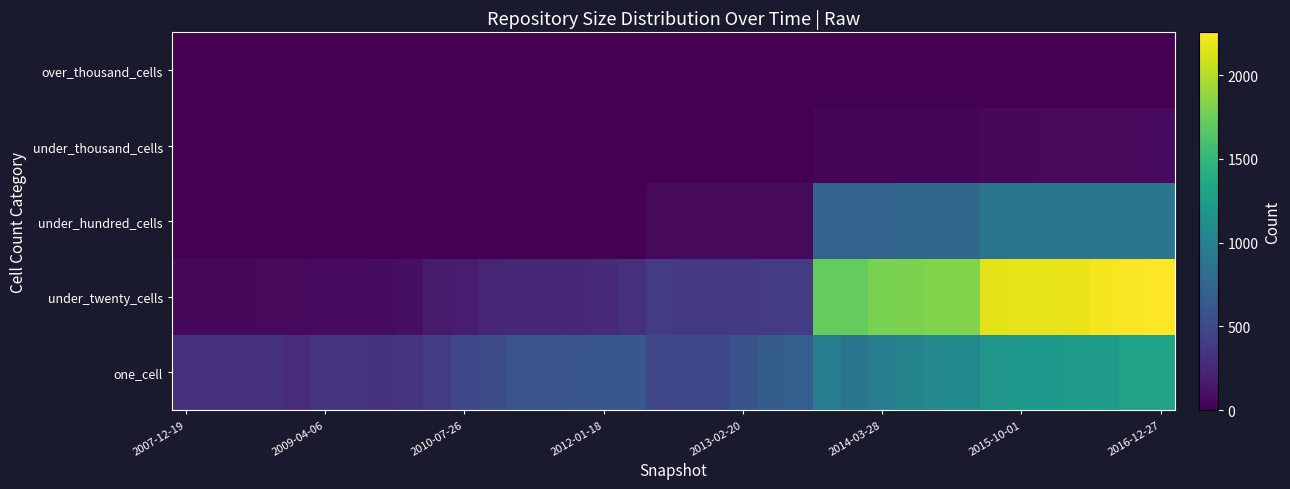

Reading left to right, transcribe all the data shown in this chart.

one_cell: 312	315	316	321	283	344	345	334	340	392	483	524	587	586	593	624	610	484	492	493	564	666	673	945	875	963	1009	1060	1067	1174	1204	1203	1226	1247	1302	1302
under_twenty_cells: 51	51	51	58	58	69	69	71	91	161	174	230	251	254	256	270	300	393	385	385	384	393	393	1724	1724	1803	1809	1825	1825	2164	2172	2168	2194	2222	2246	2256
under_hundred_cells: 0	0	0	0	0	0	0	0	0	0	0	0	0	0	0	0	0	54	53	53	55	55	55	717	717	719	744	746	746	872	872	877	878	888	889	884
under_thousand_cells: 0	0	0	0	0	0	0	0	0	0	0	0	0	0	0	0	0	0	0	0	0	0	0	31	31	32	42	42	42	52	52	57	57	57	58	65
over_thousand_cells: 0	0	0	0	0	0	0	0	0	0	0	0	0	0	0	0	0	0	0	0	0	0	0	0	0	0	0	0	0	0	0	0	0	0	0	0